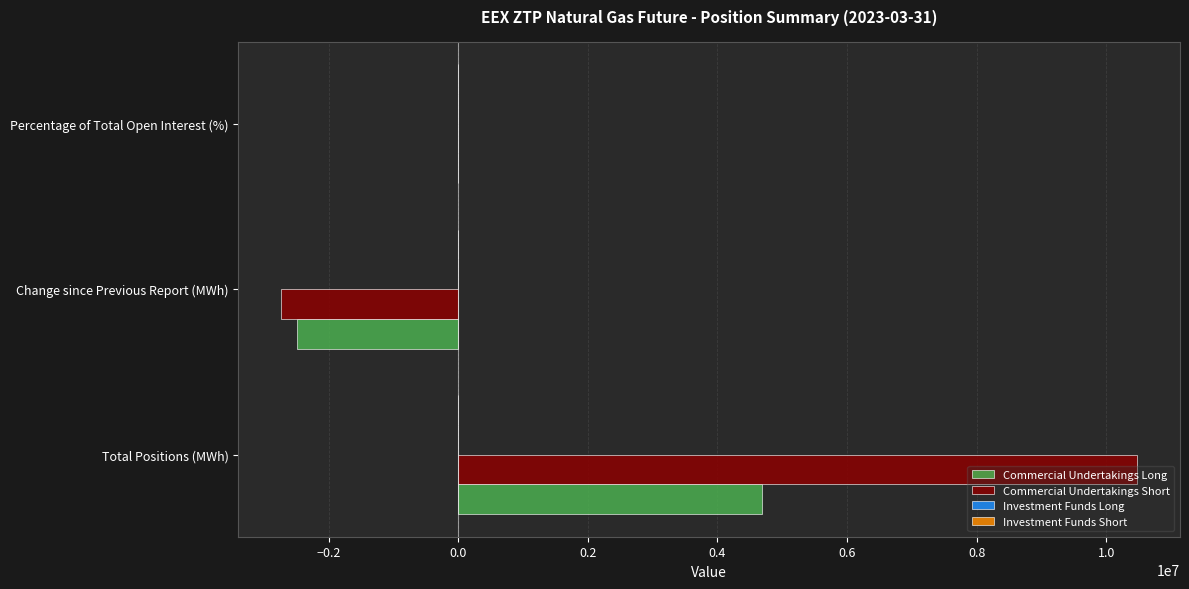

What is the sum of all Commercial Undertakings Long values?

2194896.0